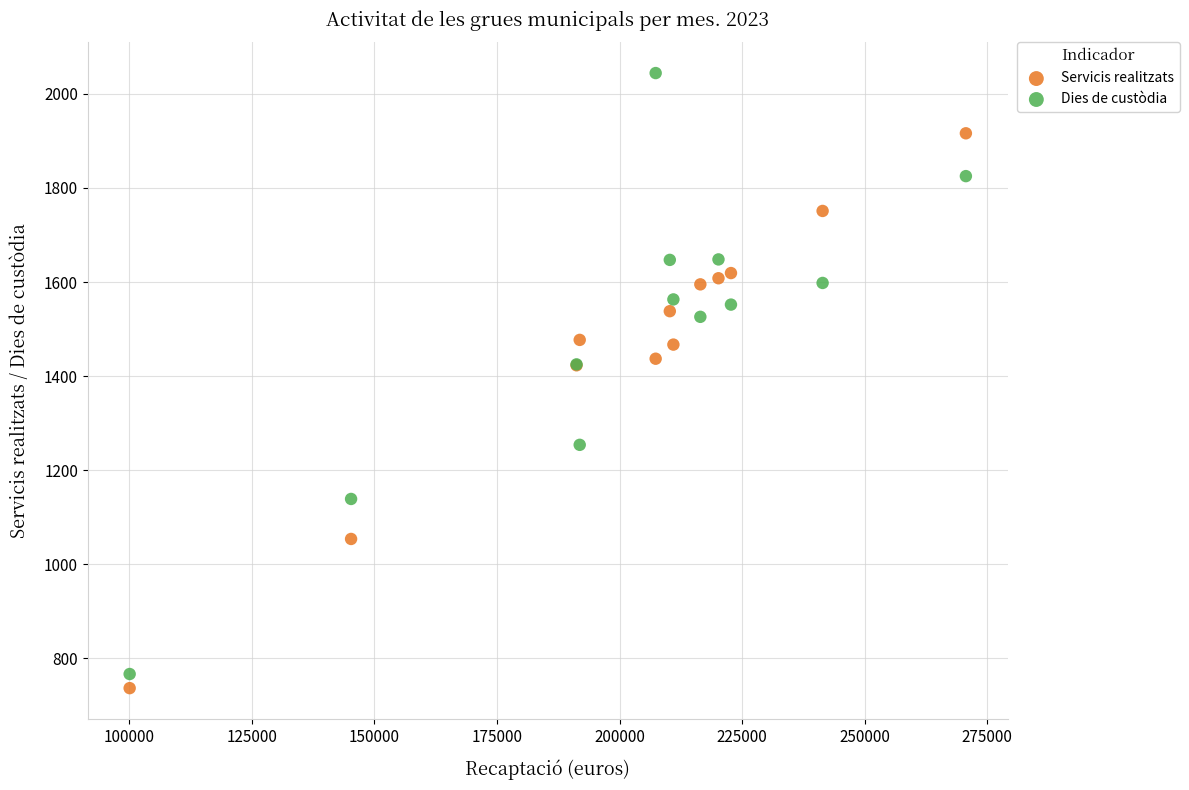

In the Servicis realitzats series, what Y value is closest to 1326?

1423